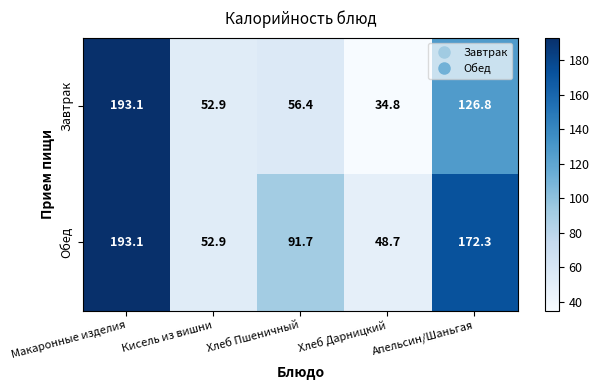

True or false: Обед has a value of 18.8 at Хлеб Дарницкий.

False